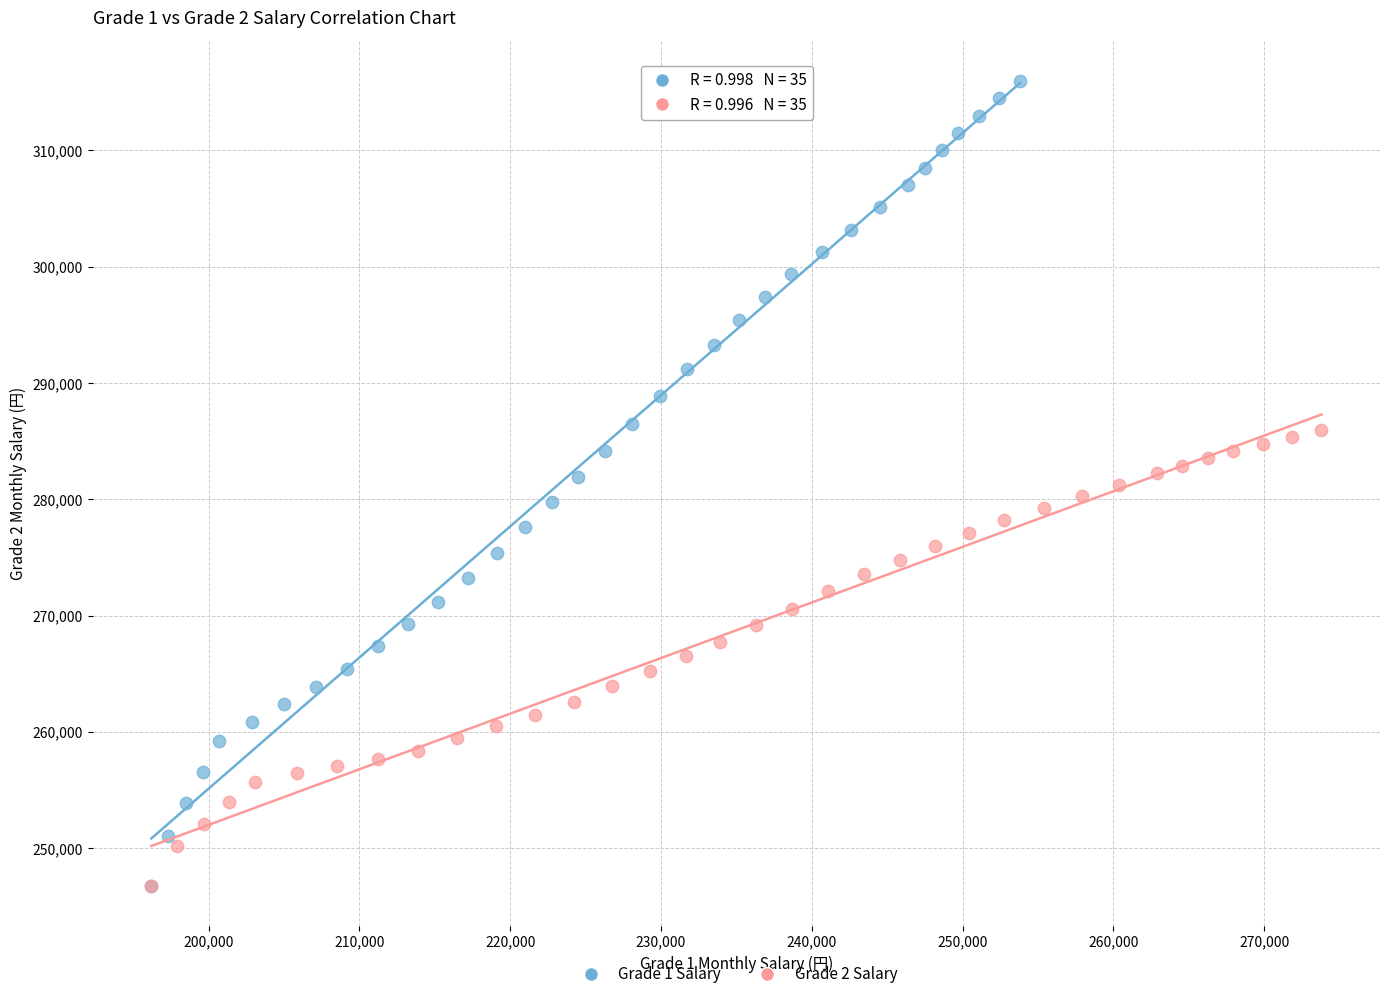

What are all the series names shown in the legend?

Grade 1 Salary, Grade 2 Salary